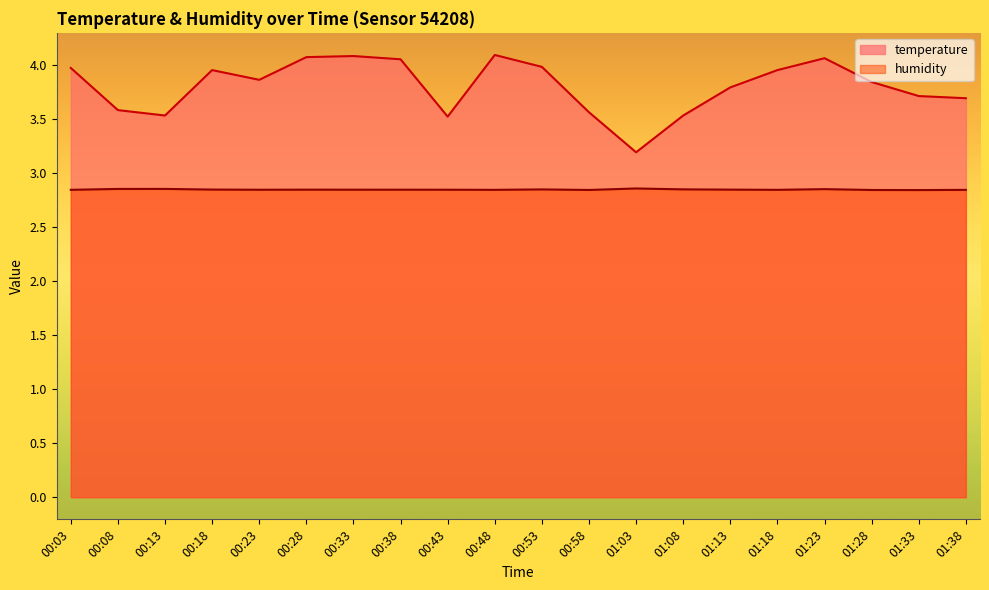

Which has a higher value, 01:28 or 00:18?

00:18